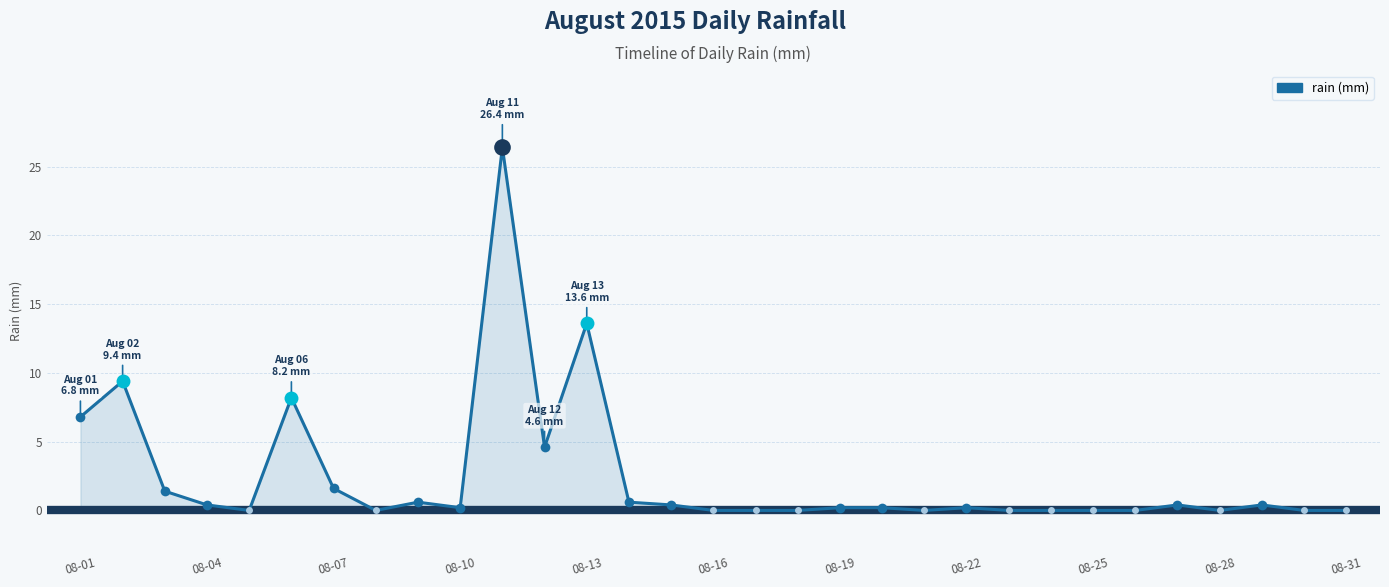

What is the greatest value displayed?

26.4